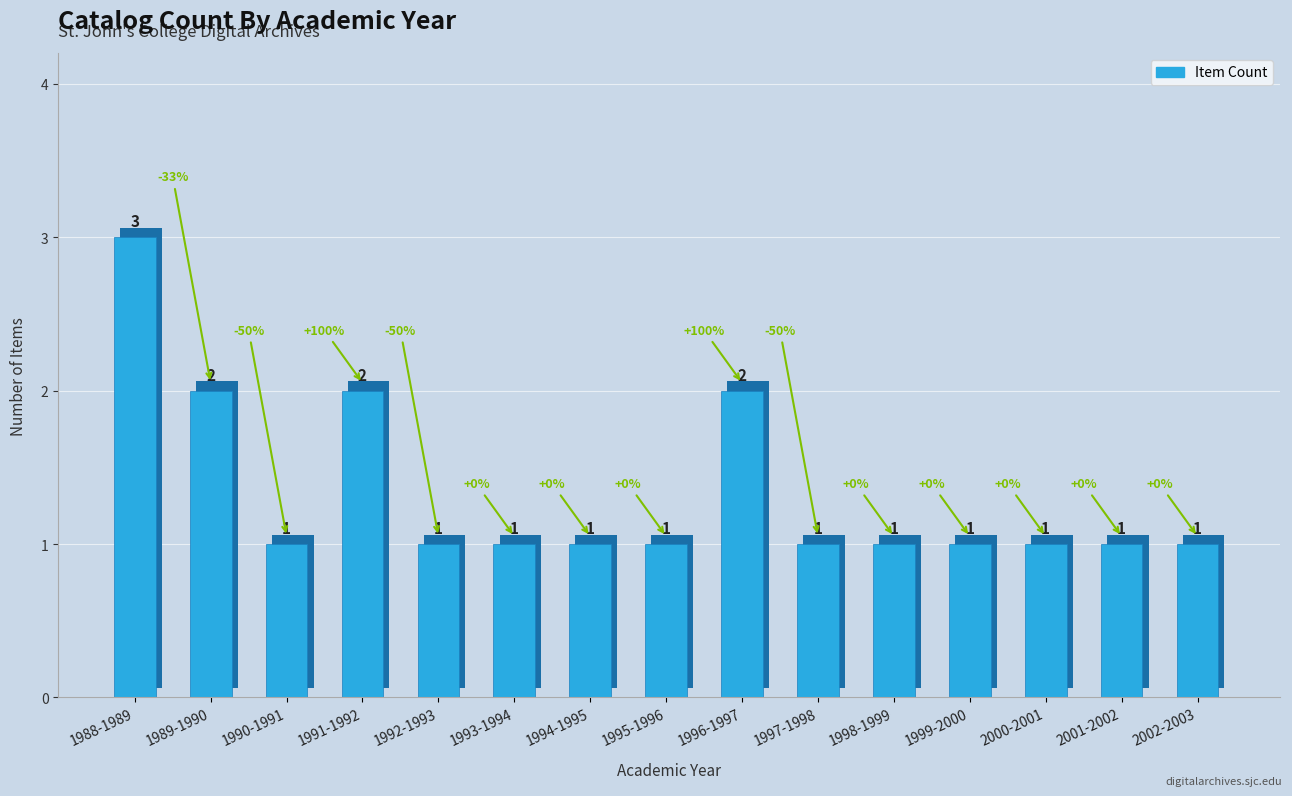

Is it true that the value at 1988-1989 is 3?

True